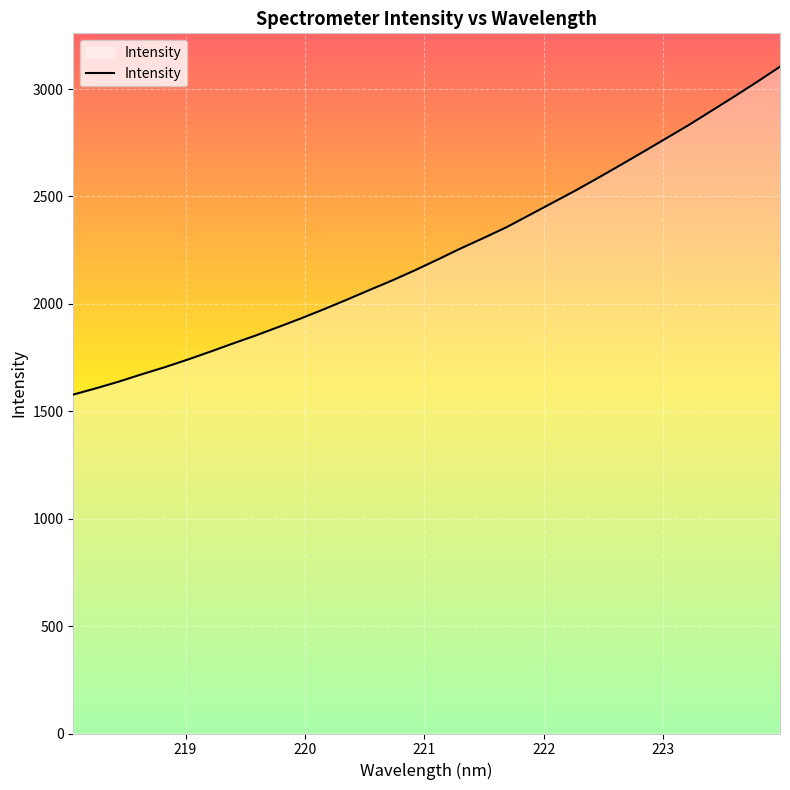

What is the maximum value shown in the chart?

3103.9